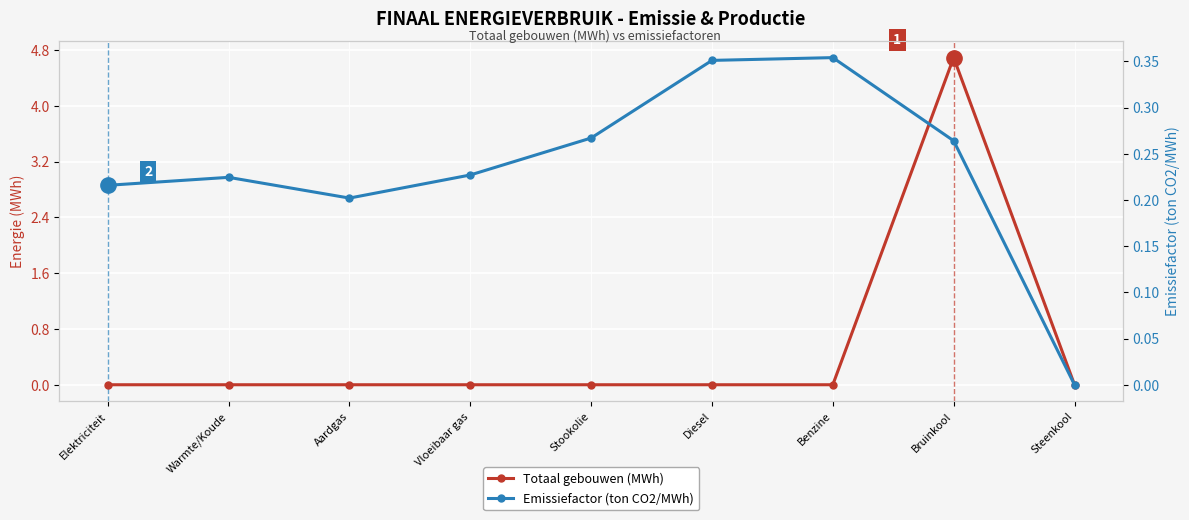

After their last crossing, which series has the higher values: Totaal gebouwen (MWh) or Emissiefactor (ton CO2/MWh)?

Totaal gebouwen (MWh)